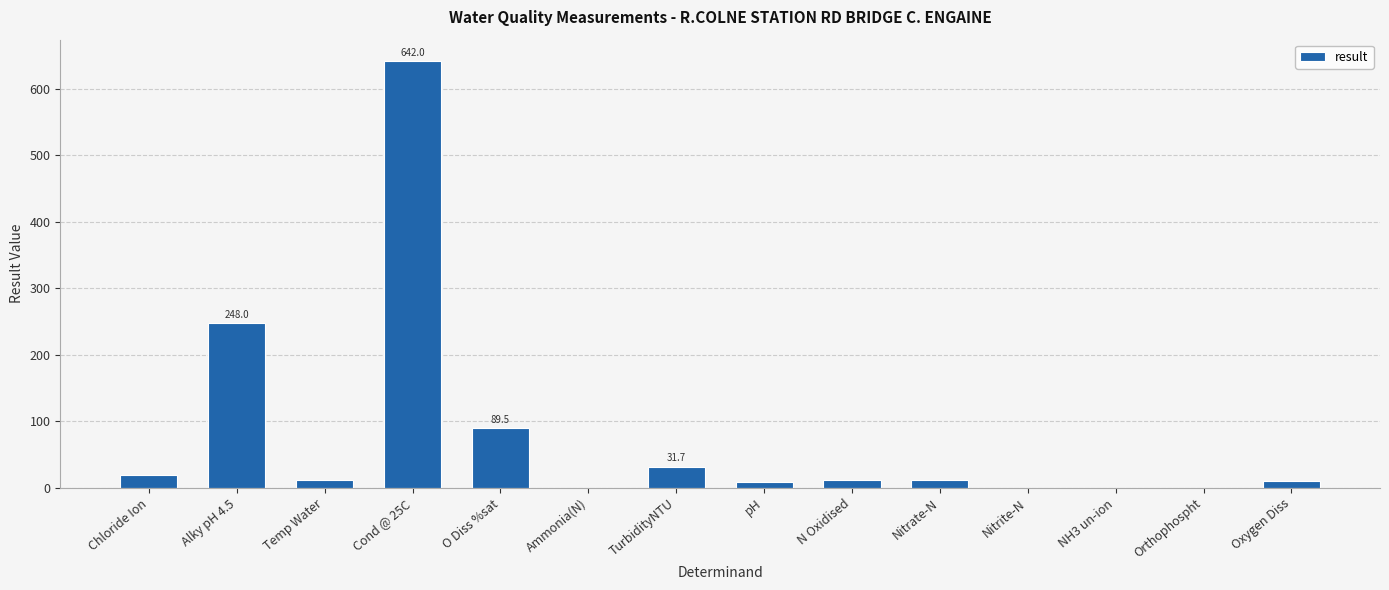

Are the bars grouped side by side (vs. stacked)?

No